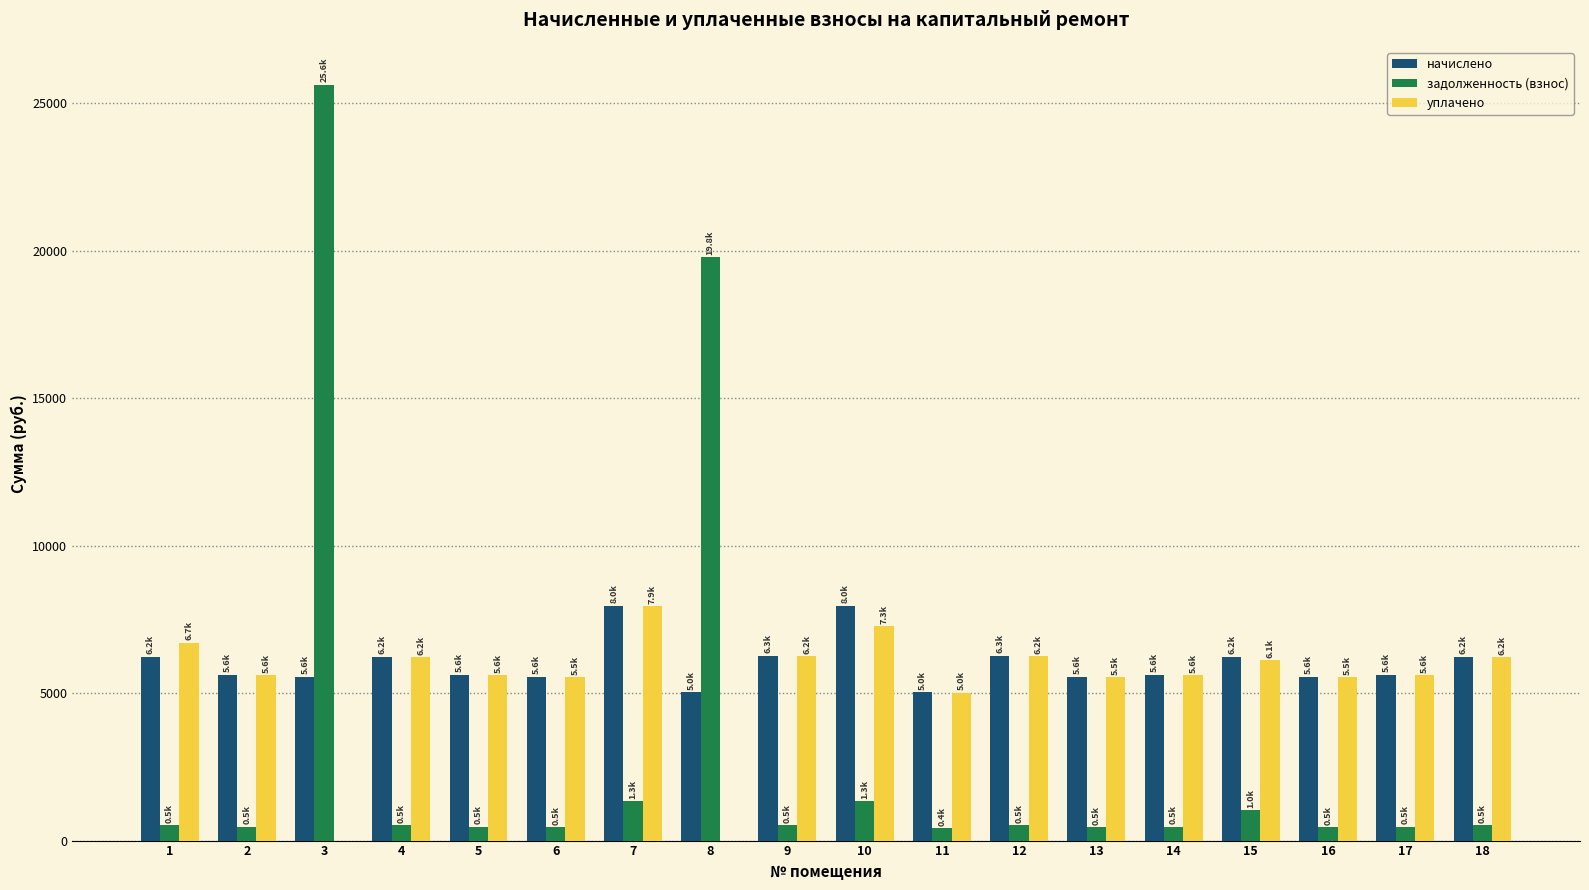

What is the maximum value for начислено?

7965.8